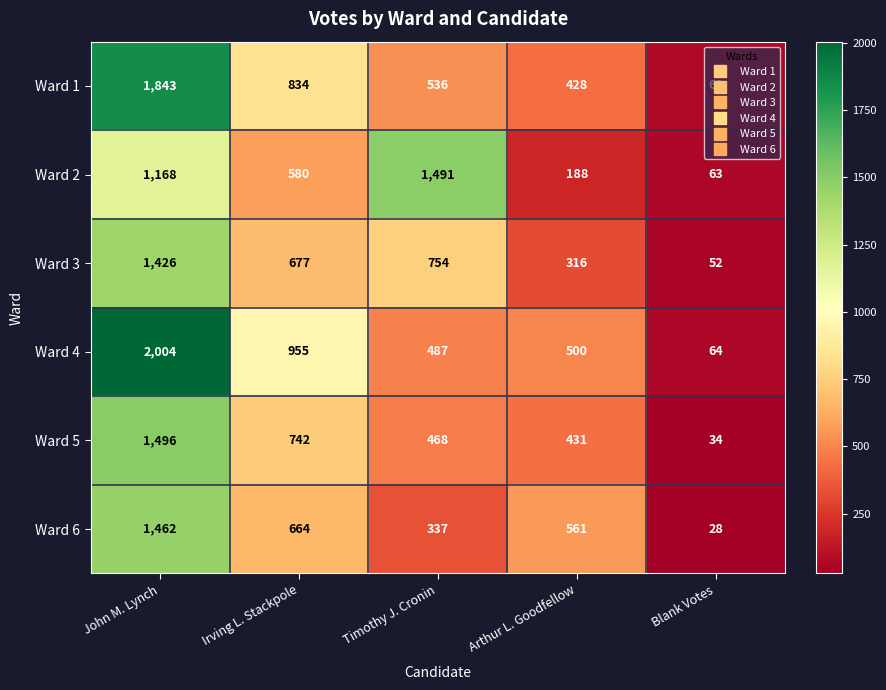

Is it true that Ward 2 equals 1168 at John M. Lynch?

True